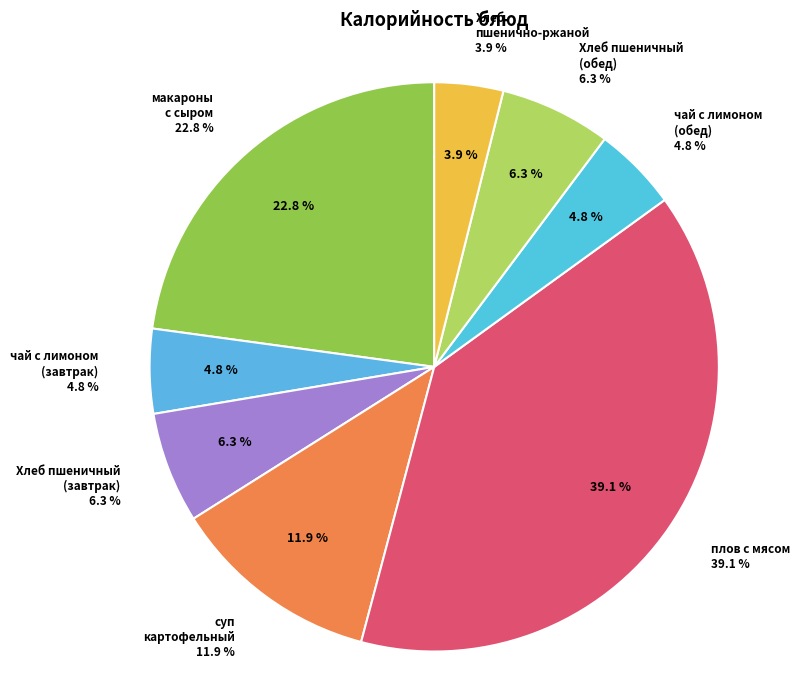

What is the smallest slice in the pie chart?

Хлеб пшенично-ржаной